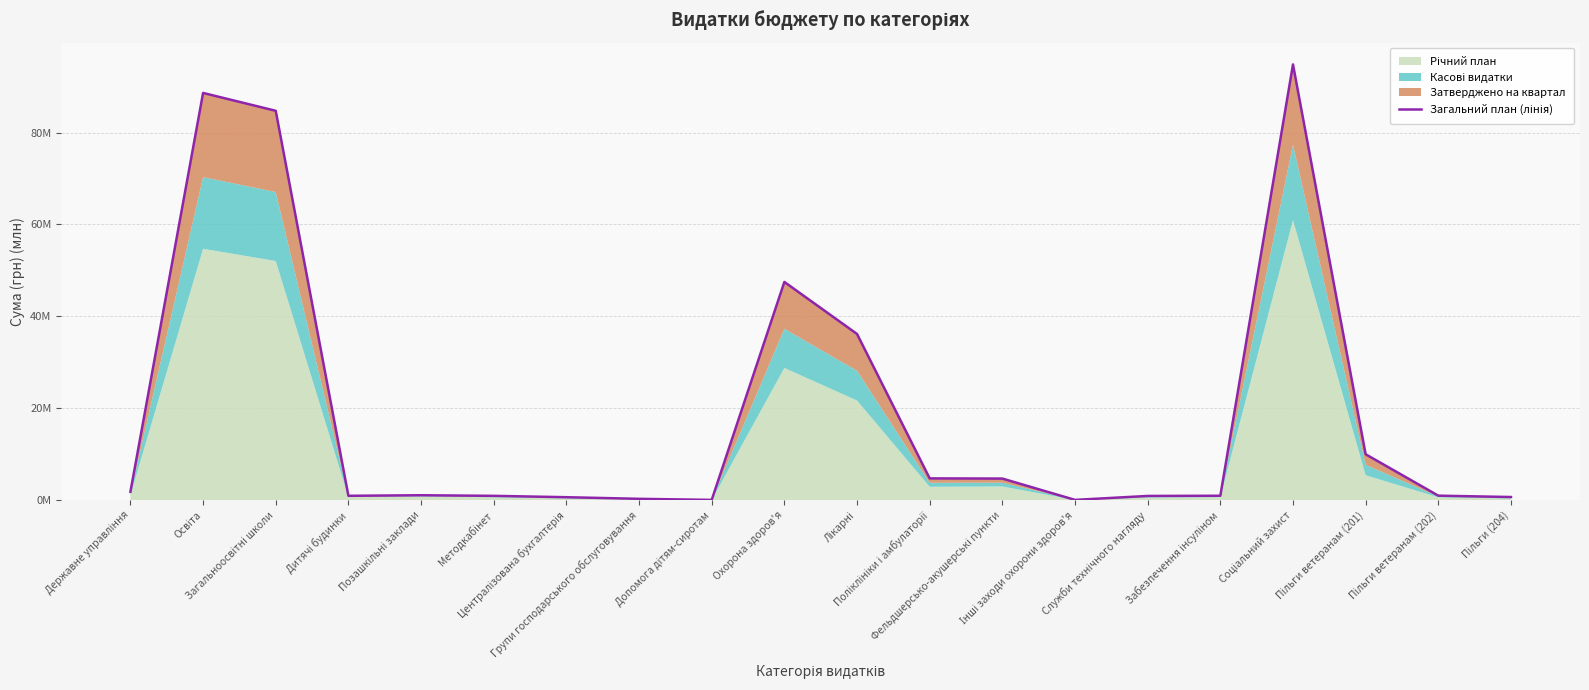

What is the difference between the maximum and minimum values?

94.8